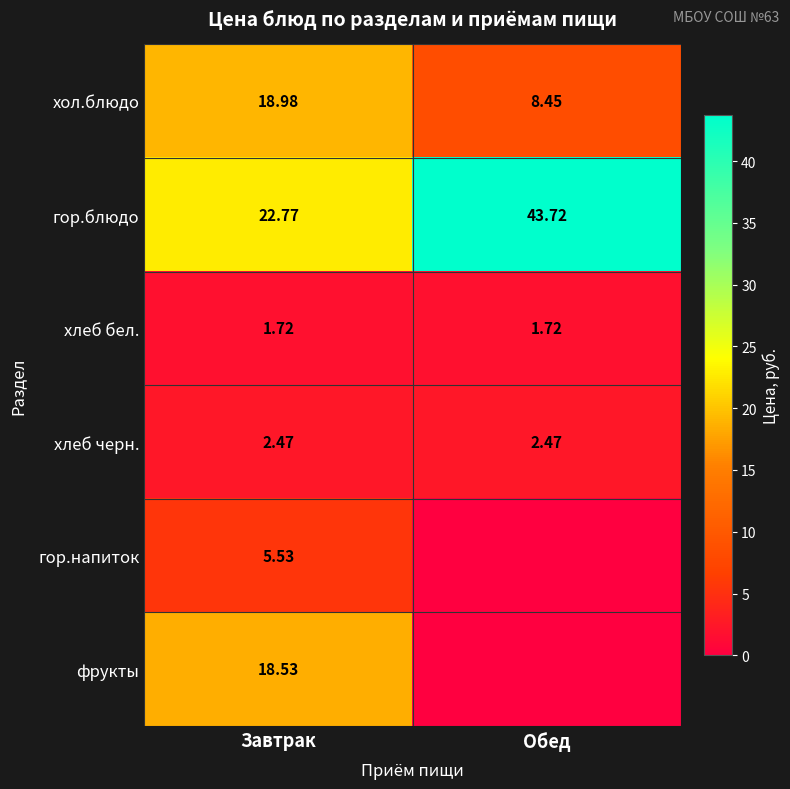

The value of хлеб бел. at Обед is 2.4. True or false?

False